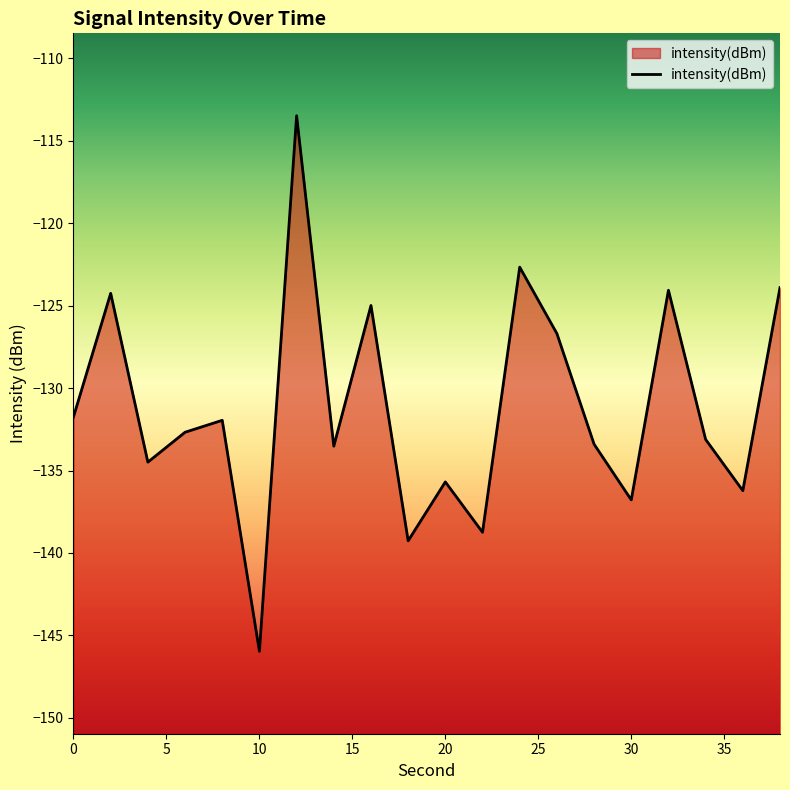

What is the minimum value shown in the chart?

-146.0